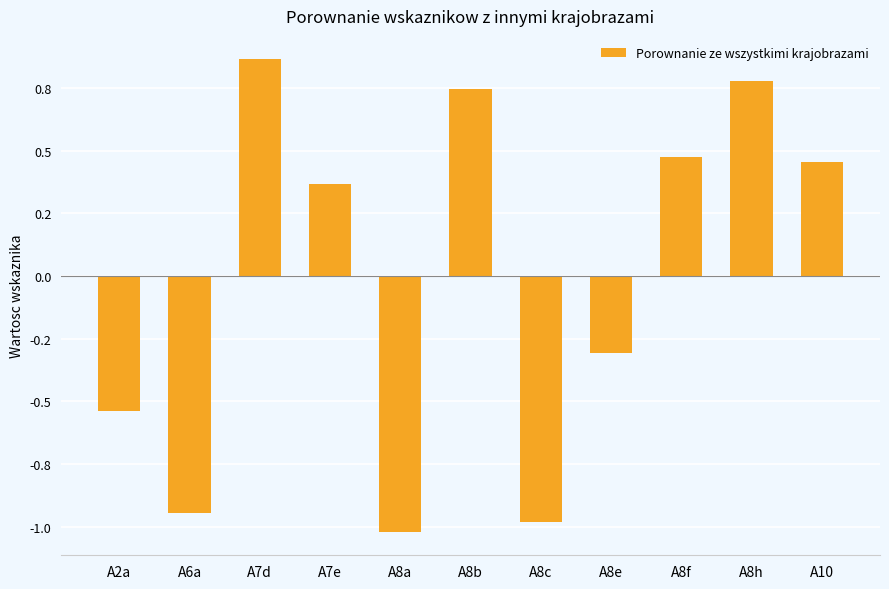

What is the minimum value shown in the chart?

-1.0